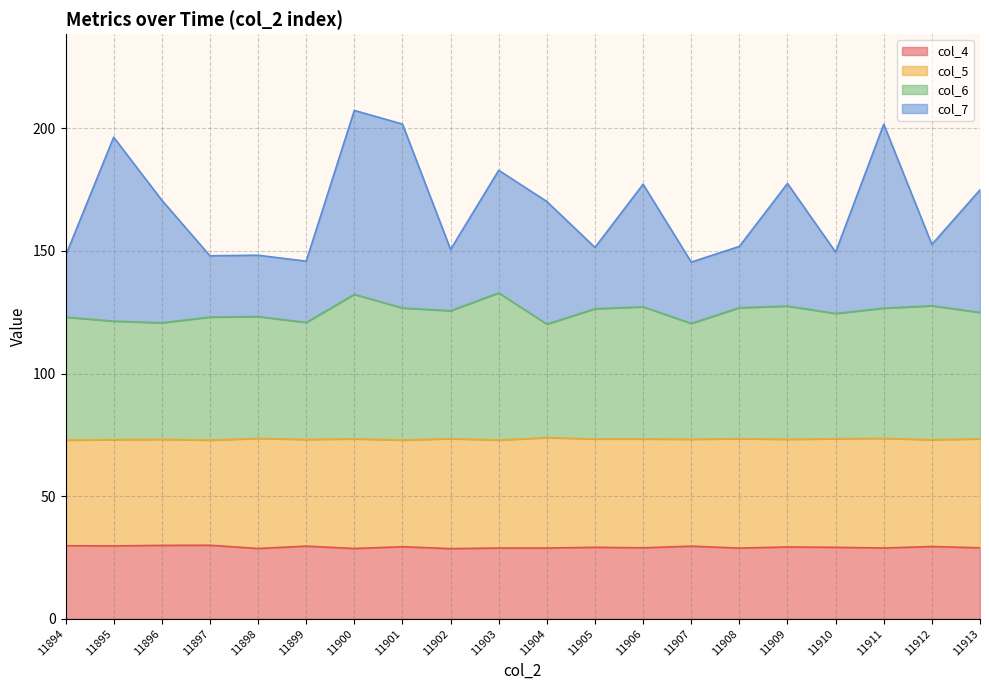

True or false: col_6 and col_7 intersect in this chart.

False